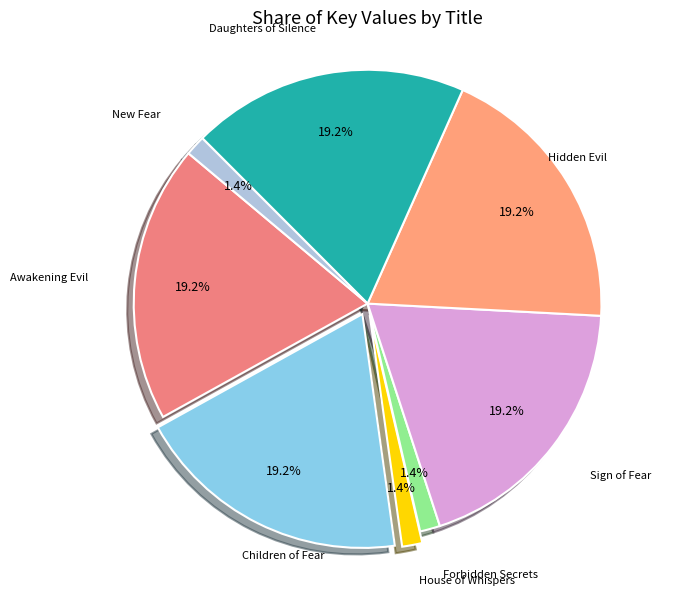

Rank the categories by value from lowest to highest.

New Fear, House of Whispers, Forbidden Secrets, Sign of Fear, Hidden Evil, Daughters of Silence, Children of Fear, Awakening Evil